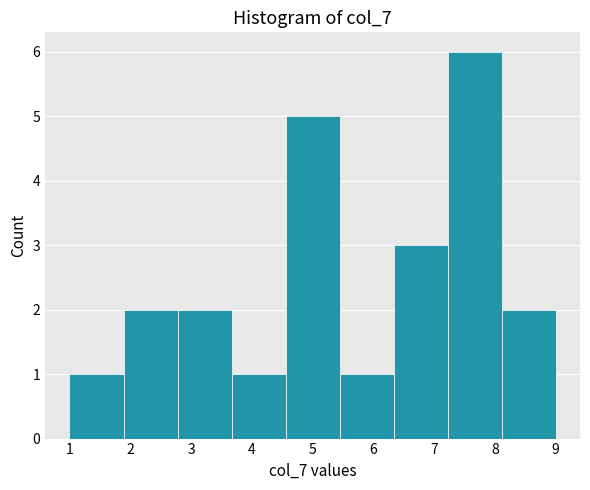

Reading left to right, list every bar in this chart as the range it spans on the x-axis followed by its height. Neither the bar edges nor the heights are printed on the chart, so give them approximately, as read against the axes.

1.0 to 1.9: 1
1.9 to 2.8: 2
2.8 to 3.7: 2
3.7 to 4.6: 1
4.6 to 5.4: 5
5.4 to 6.3: 1
6.3 to 7.2: 3
7.2 to 8.1: 6
8.1 to 9.0: 2